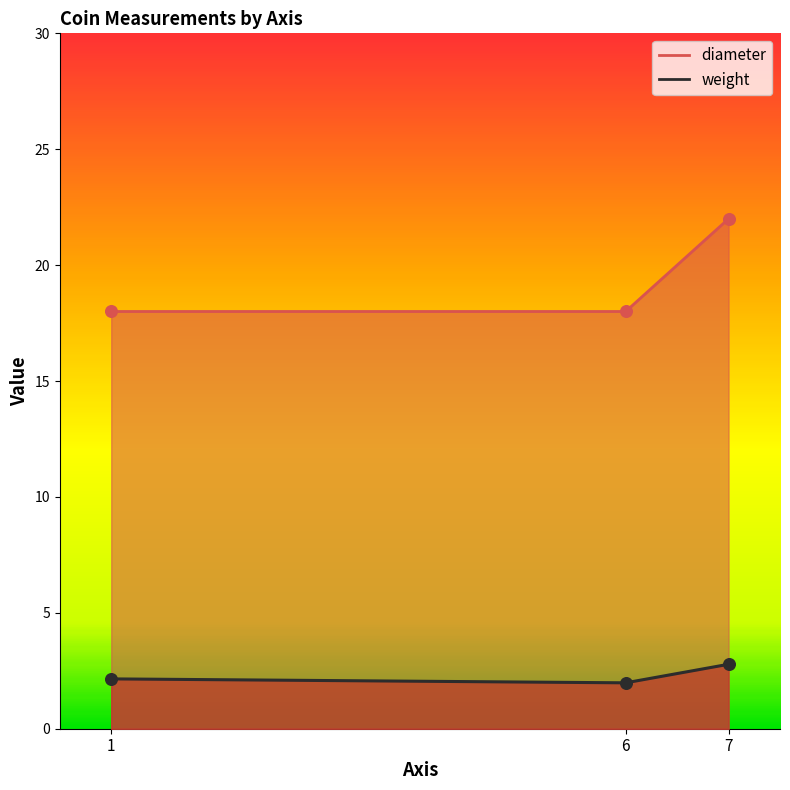

Is the value of weight at 7 greater than the value of diameter at 1?

No